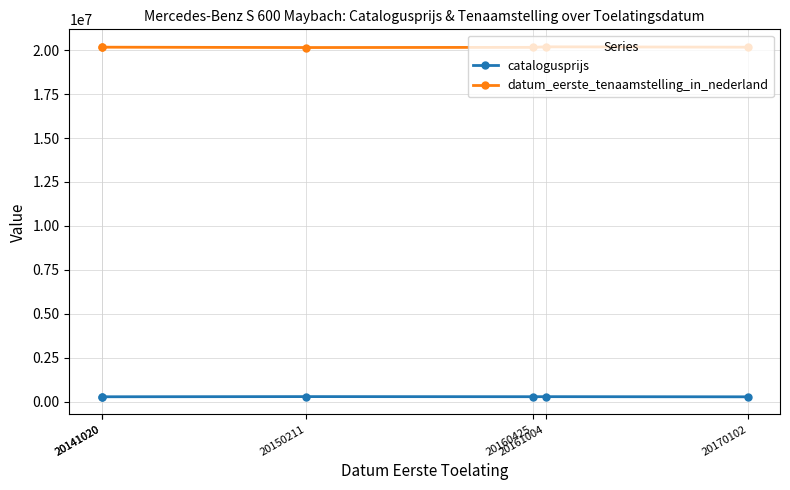

Is this an area chart (filled region under the line)?

No